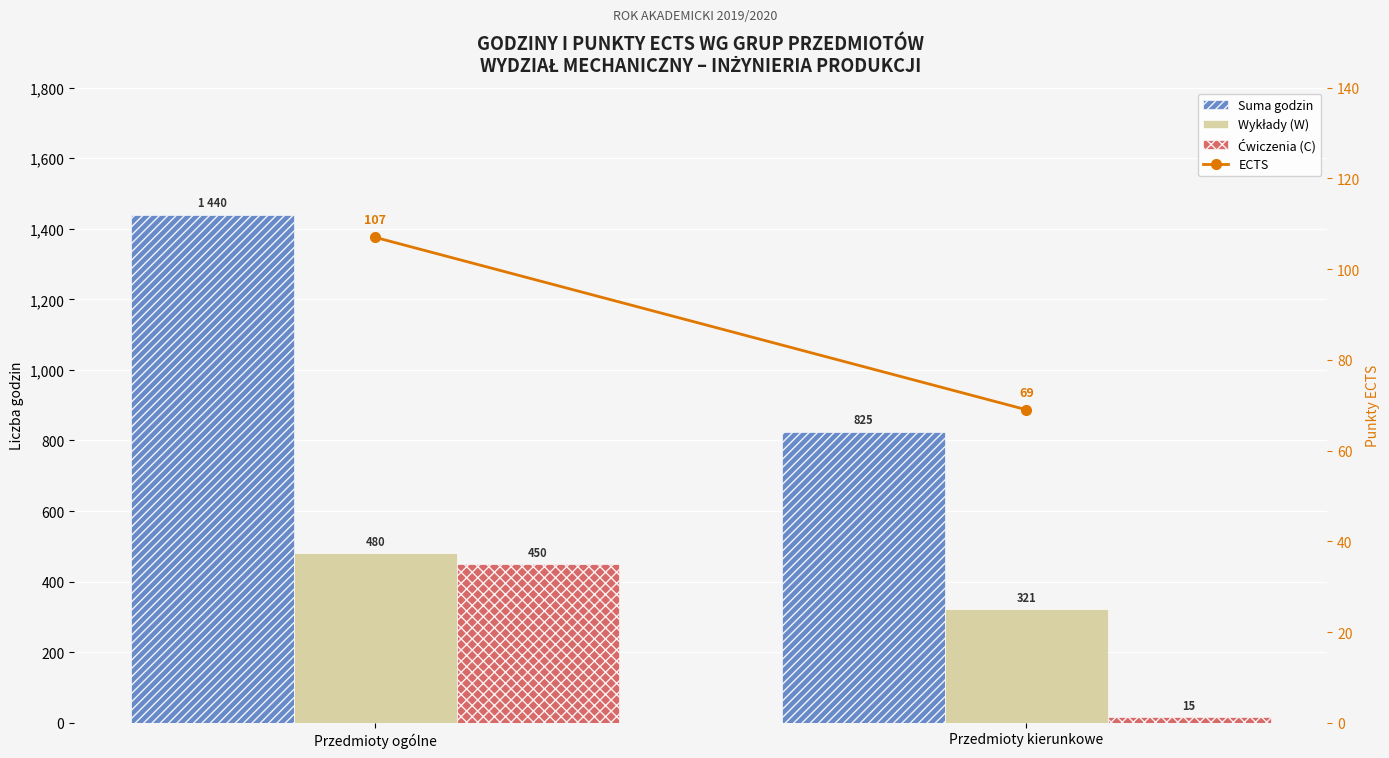

List the series in order of their peak value, lowest first.

ECTS, Ćwiczenia (C), Wykłady (W), Suma godzin